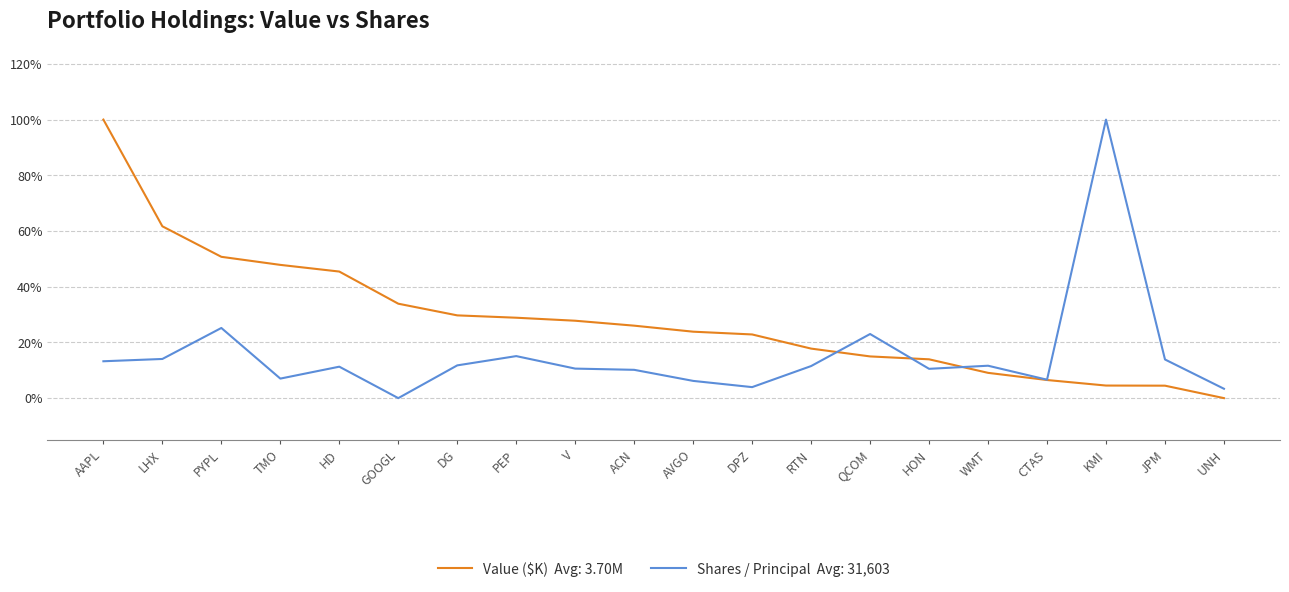

What is the maximum value shown in the chart?

1.0